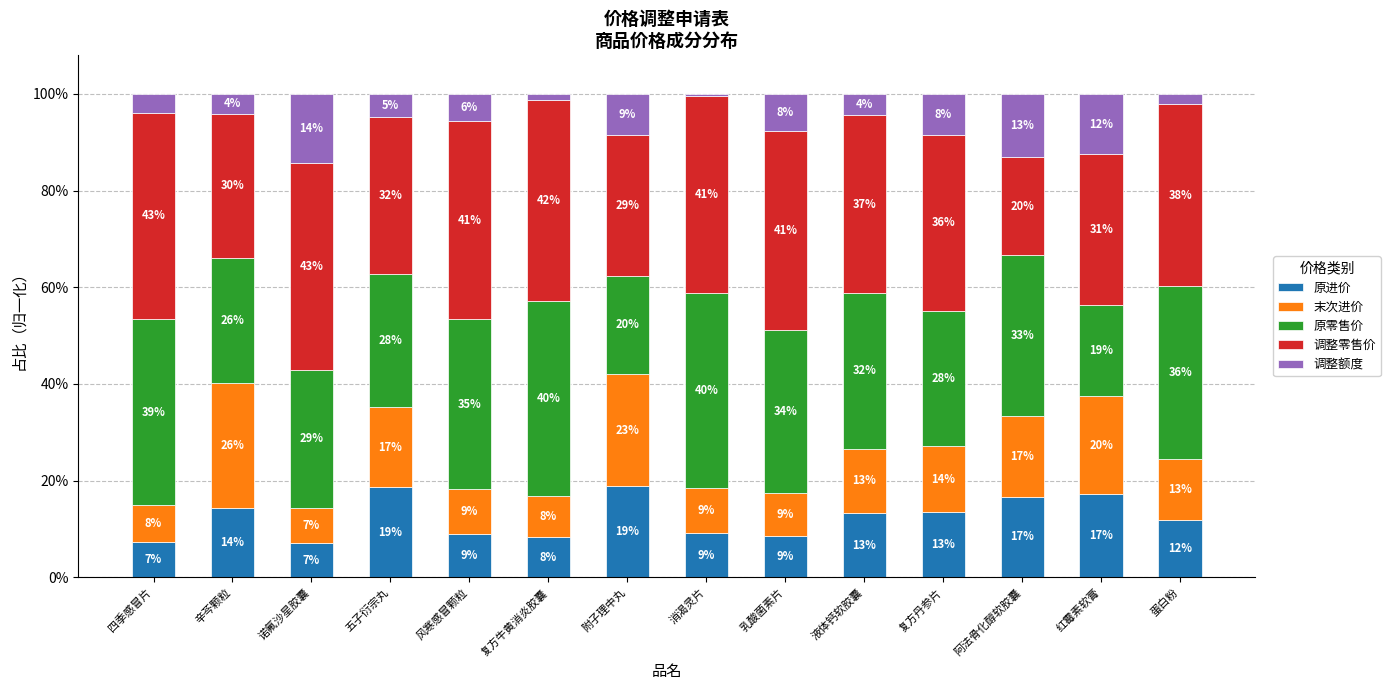

What is the total value across all series at 五子衍宗丸?

100.0